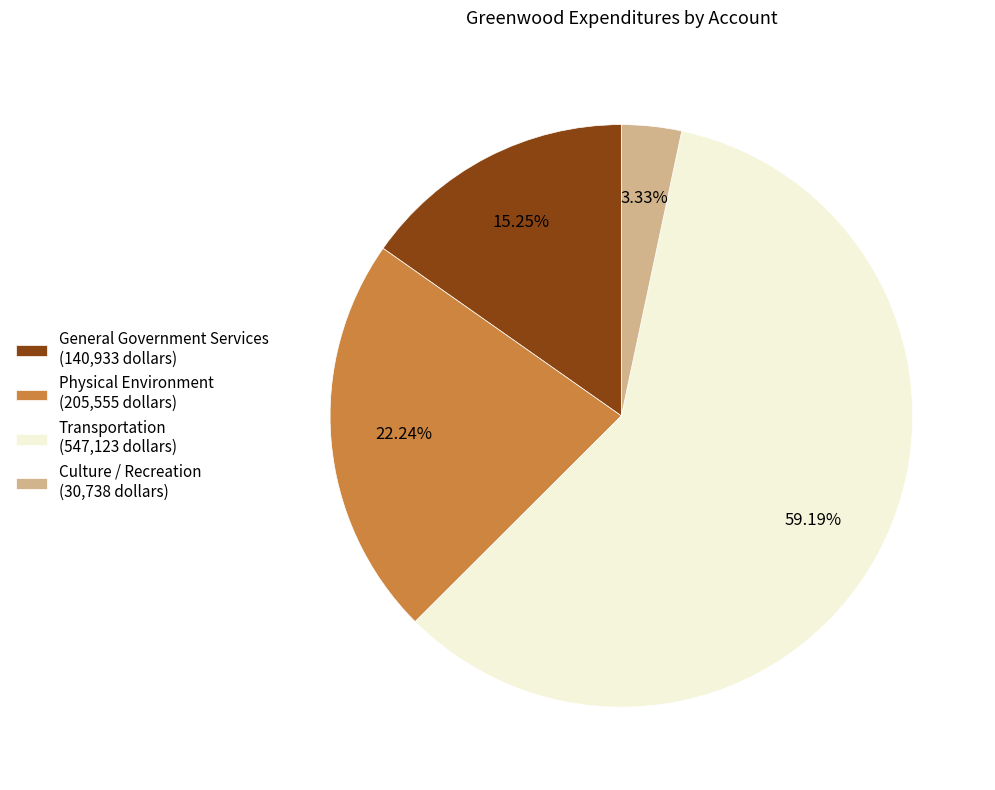

To the nearest percent, what is the difference between the Culture / Recreation and Physical Environment slice percentages?

19%